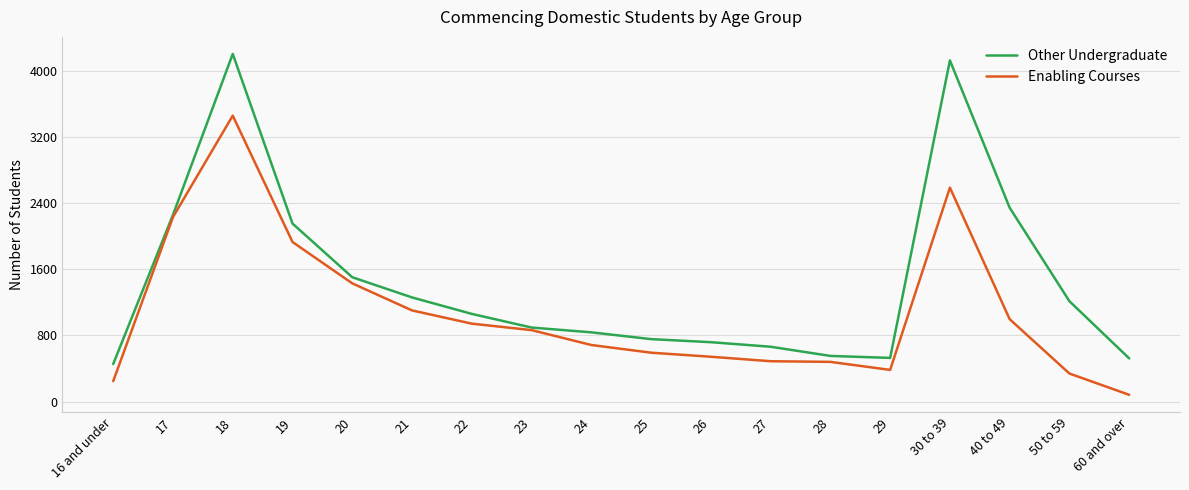

What is the total value across all series at 21?

2363